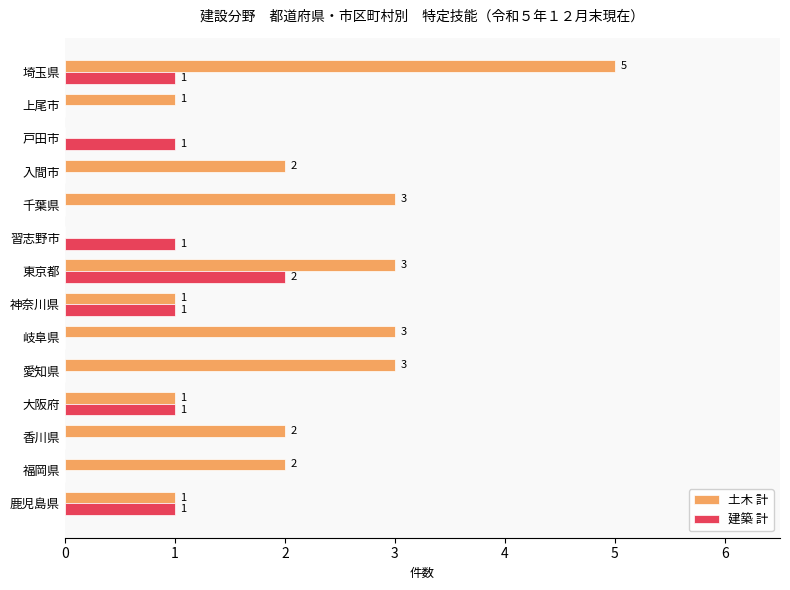

Count the number of data series in this chart.

2